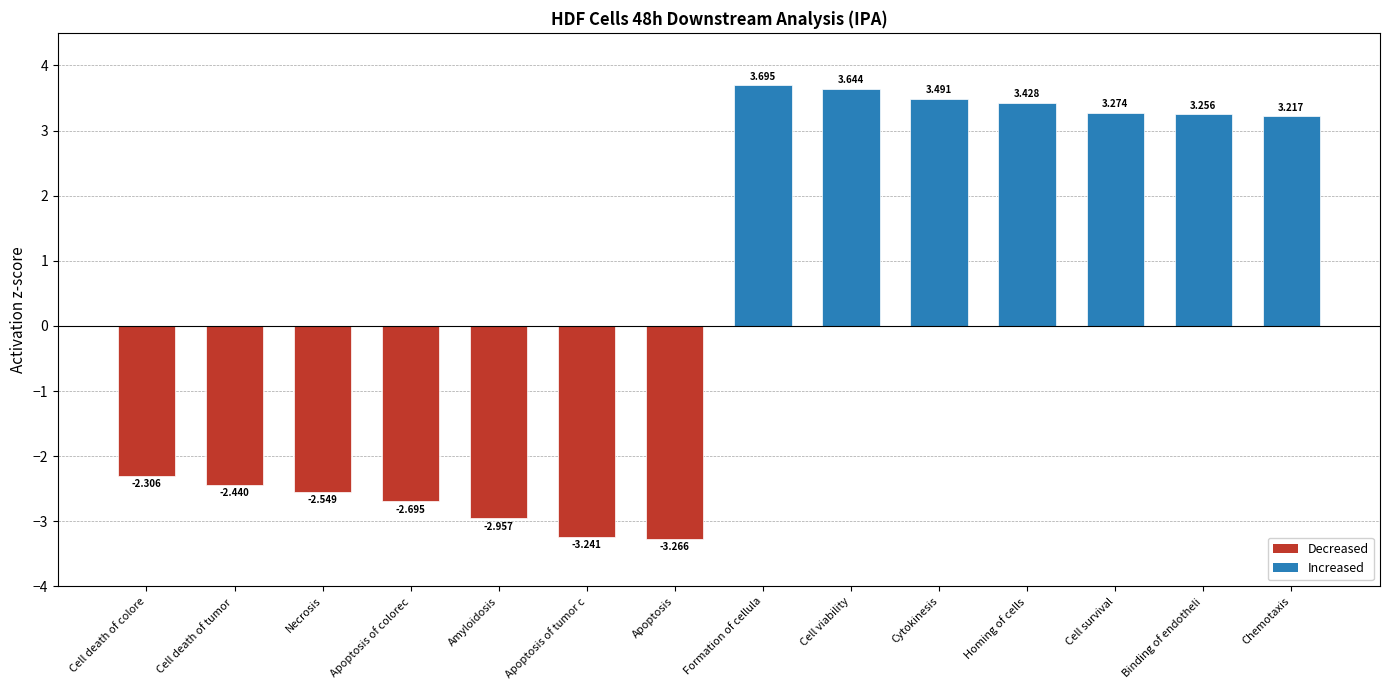

Which label corresponds to the largest value in the chart?

Formation of cellula